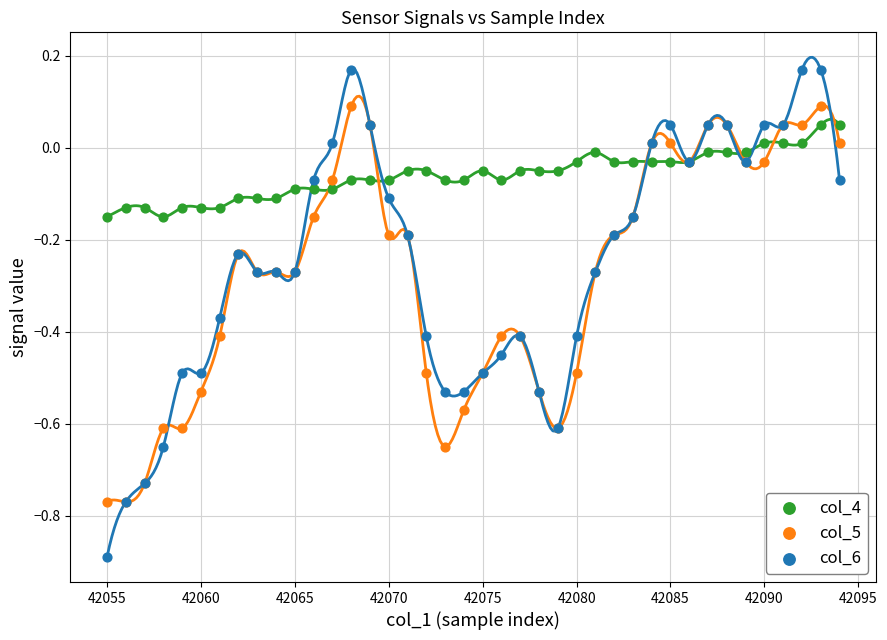

Which series contains the highest Y value?

col_6